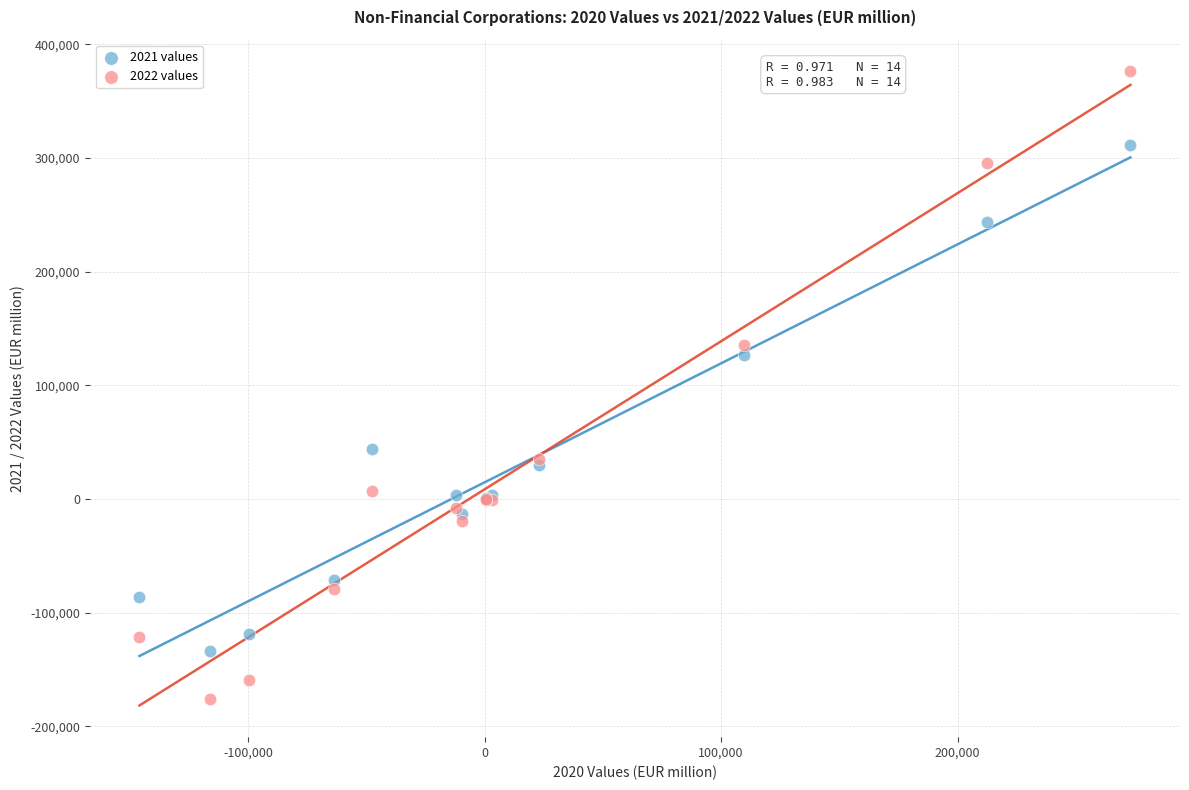

Which series has the widest spread of Y values?

2022 values